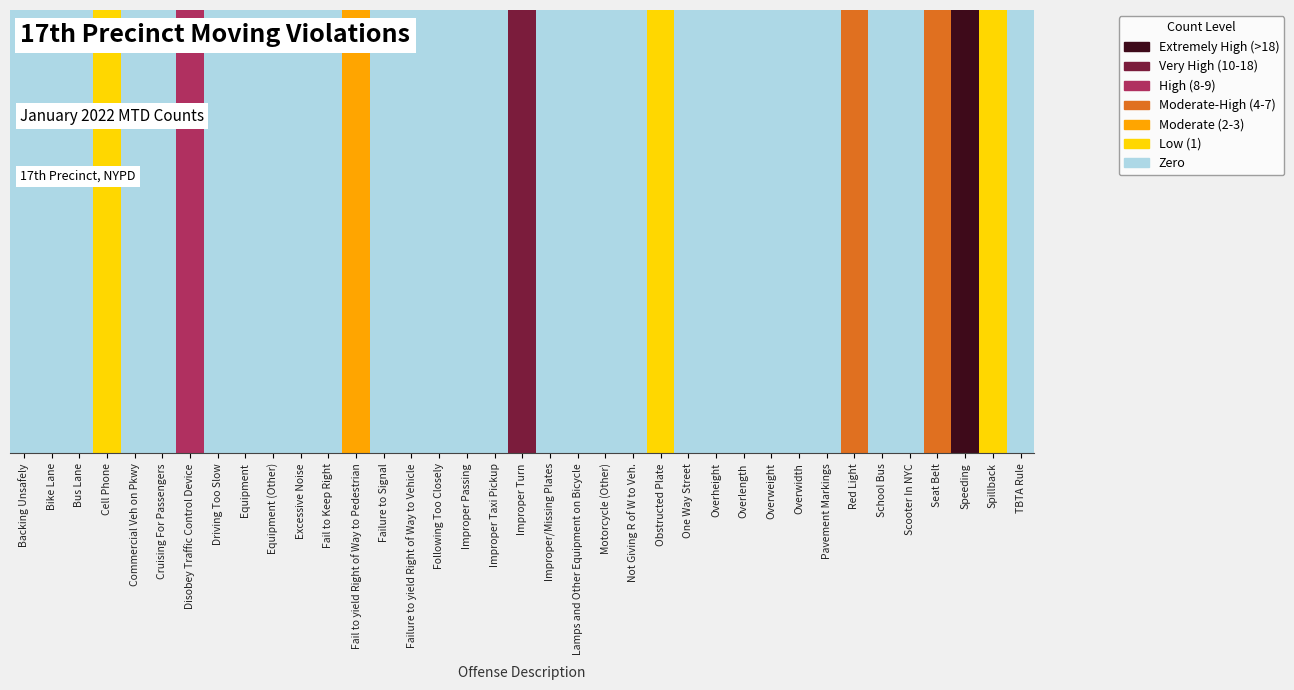

Rank the categories by value from lowest to highest.

Backing Unsafely, Bike Lane, Bus Lane, Commercial Veh on Pkwy, Cruising For Passengers, Driving Too Slow, Equipment, Equipment (Other), Excessive Noise, Fail to Keep Right, Failure to Signal, Failure to yield Right of Way to Vehicle, Following Too Closely, Improper Passing, Improper Taxi Pickup, Improper/Missing Plates, Lamps and Other Equipment on Bicycle, Motorcycle (Other), Not Giving R of W to Veh., One Way Street, Overheight, Overlength, Overweight, Overwidth, Pavement Markings, School Bus, Scooter In NYC, TBTA Rule, Cell Phone, Obstructed Plate, Spillback, Fail to yield Right of Way to Pedestrian, Seat Belt, Red Light, Disobey Traffic Control Device, Improper Turn, Speeding